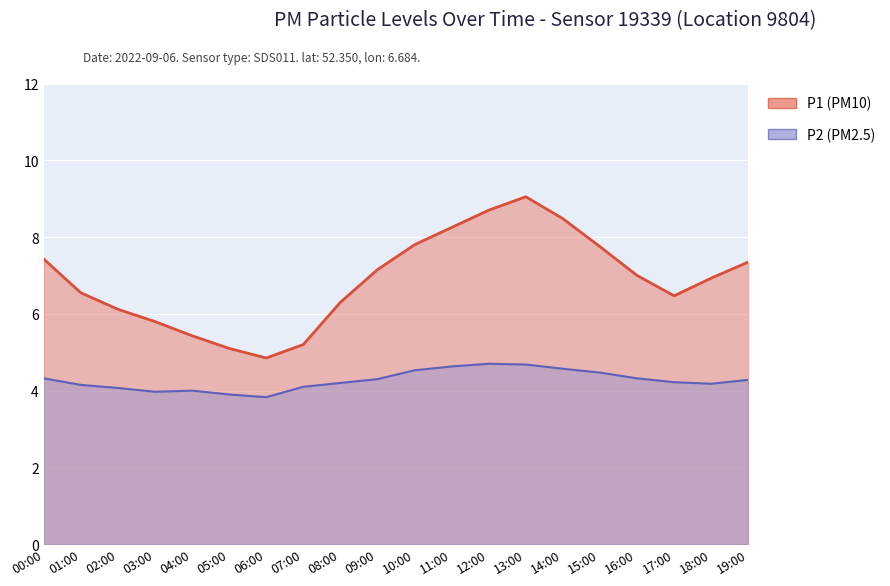

What is the difference between the maximum and minimum values in the P1 series?

4.2